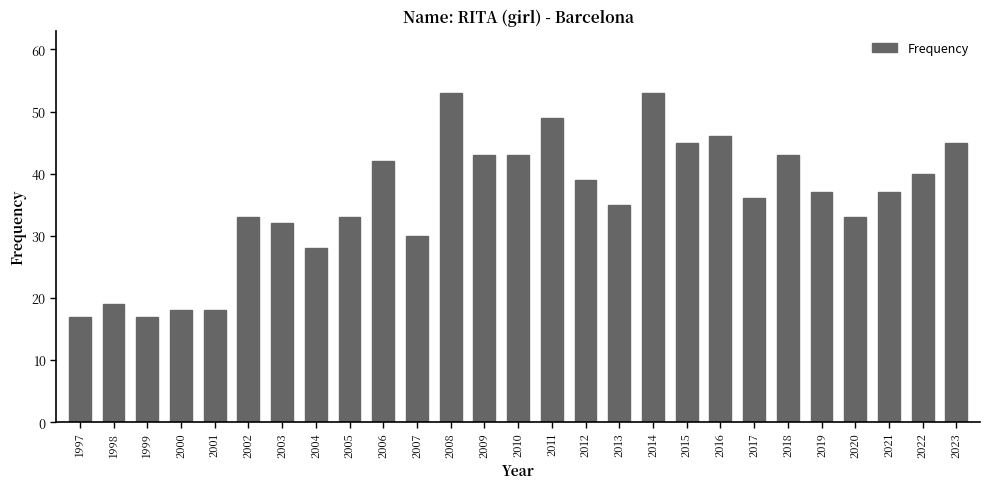

The chart shows a value of 8 at 2001. True or false?

False